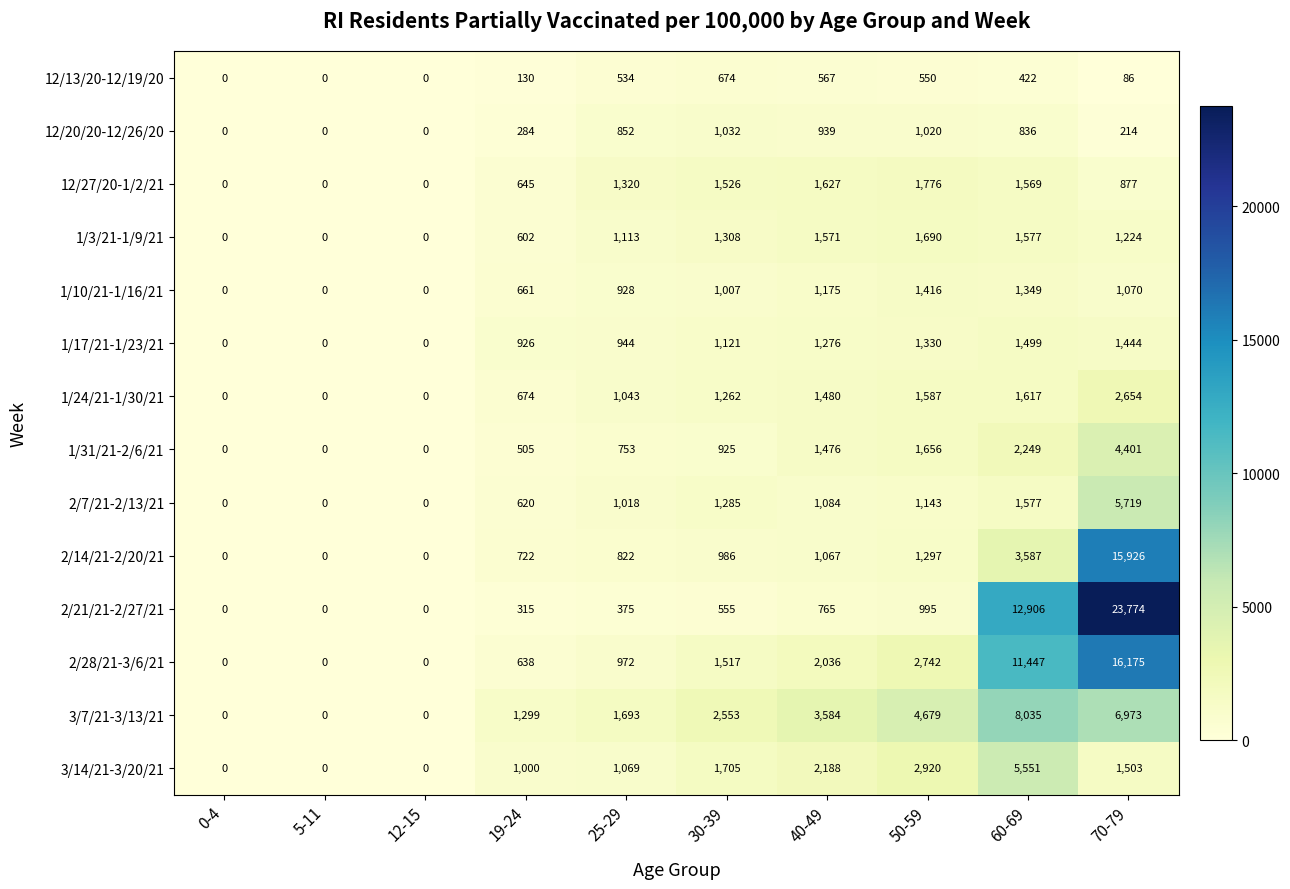

Count the number of categories in the chart.

10